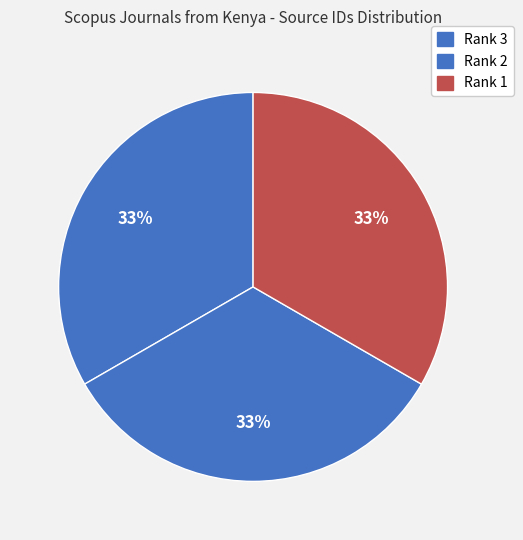

Count the number of slices in the pie.

3